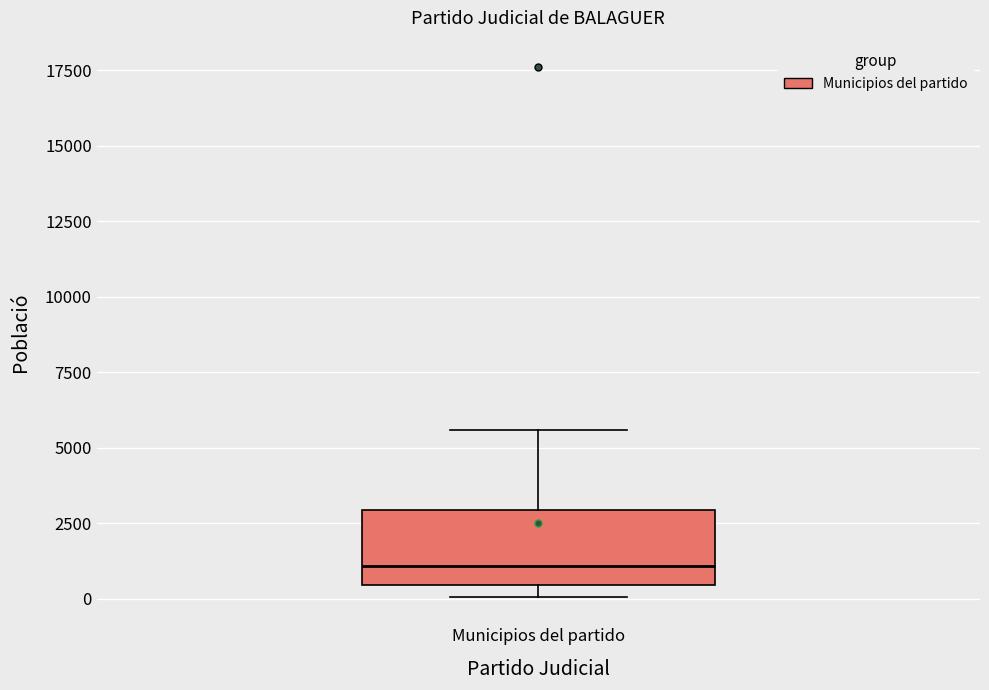

Where does the median line of the box for Municipios del partido sit on the y-axis? The values are not printed on the chart, so give them approximately, as read against the axis.

1000